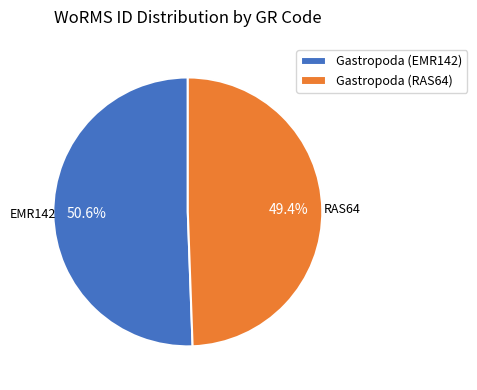

Is it true that Gastropoda (EMR142) is 58% of the pie?

False